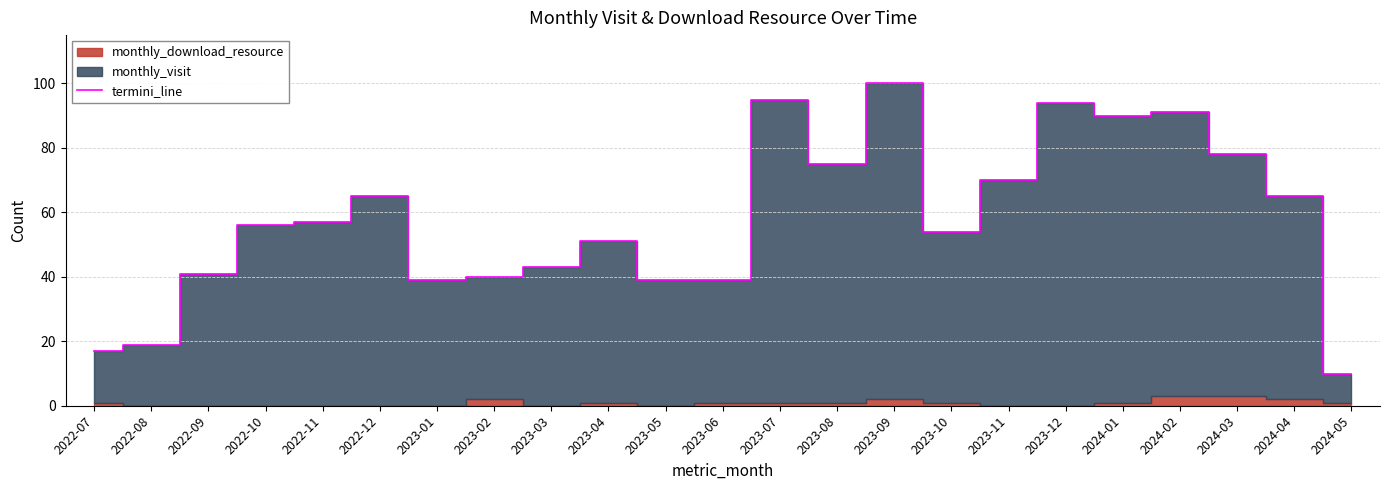

Rank the categories by value from highest to lowest.

2023-09, 2023-07, 2023-12, 2024-02, 2024-01, 2024-03, 2023-08, 2023-11, 2022-12, 2024-04, 2022-11, 2022-10, 2023-10, 2023-04, 2023-03, 2022-09, 2023-02, 2023-01, 2023-05, 2023-06, 2022-08, 2022-07, 2024-05